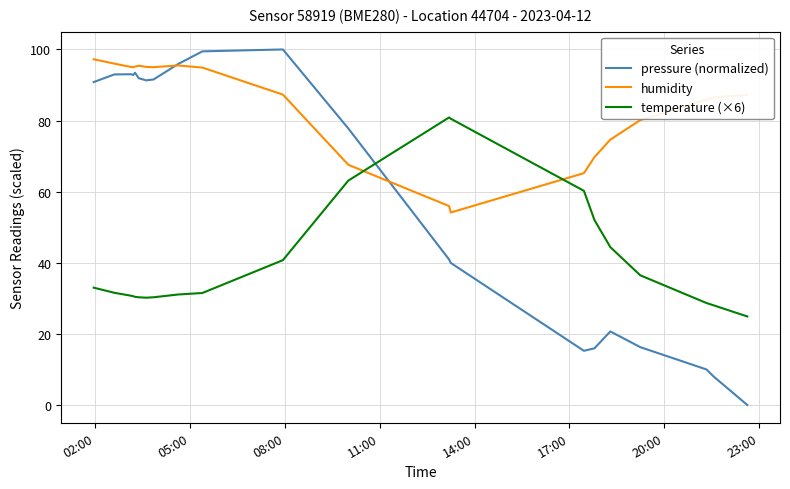

Which series has the widest spread of values?

pressure (normalized)